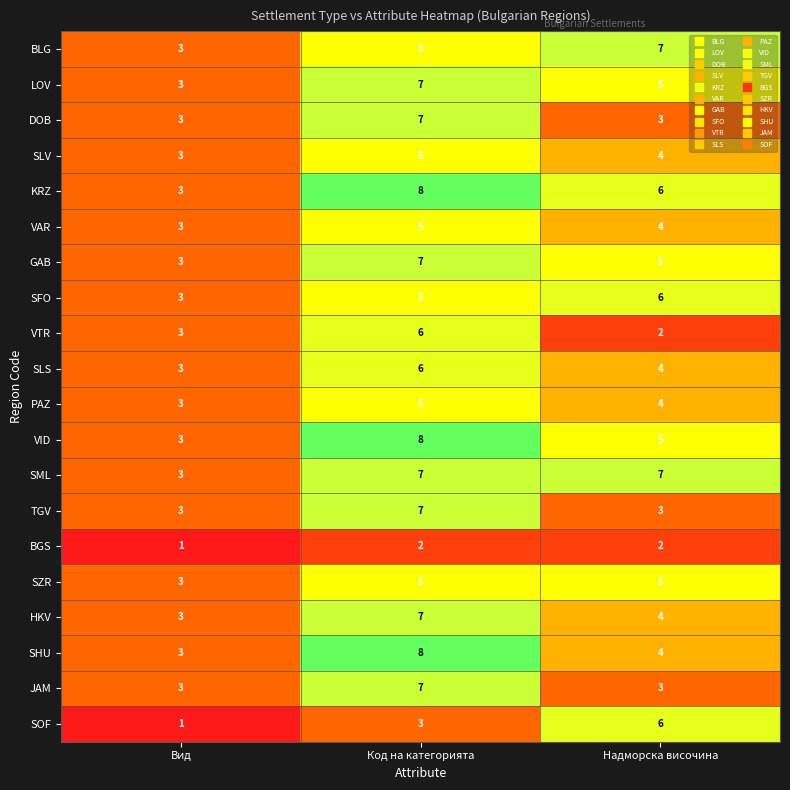

How many SHU values are between 3 and 8?

3